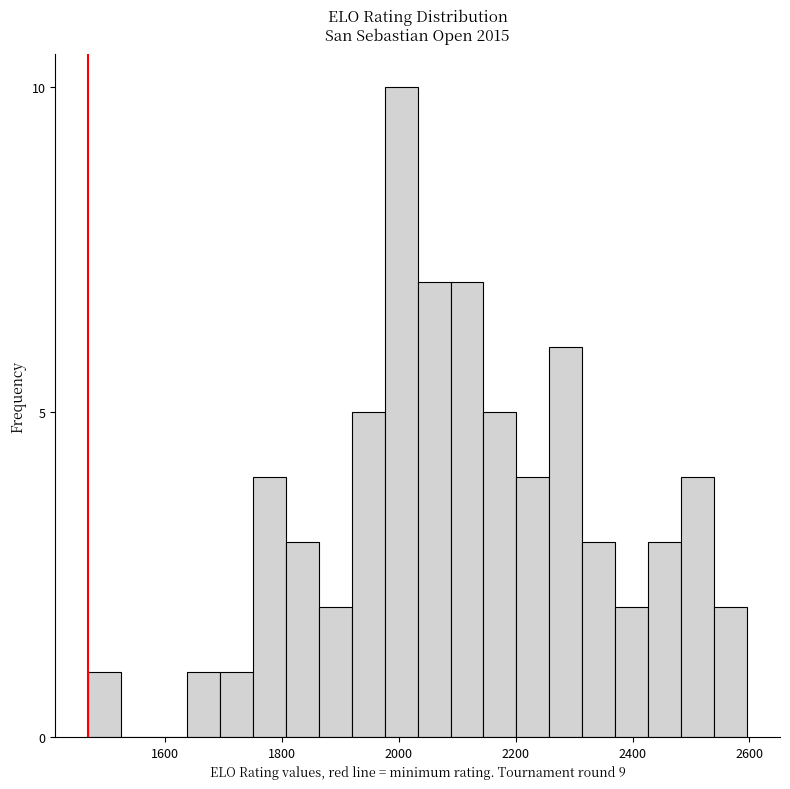

Around what value on the x-axis is the tallest bar? Give the approximate position of its centre, as read against the axis.

2000